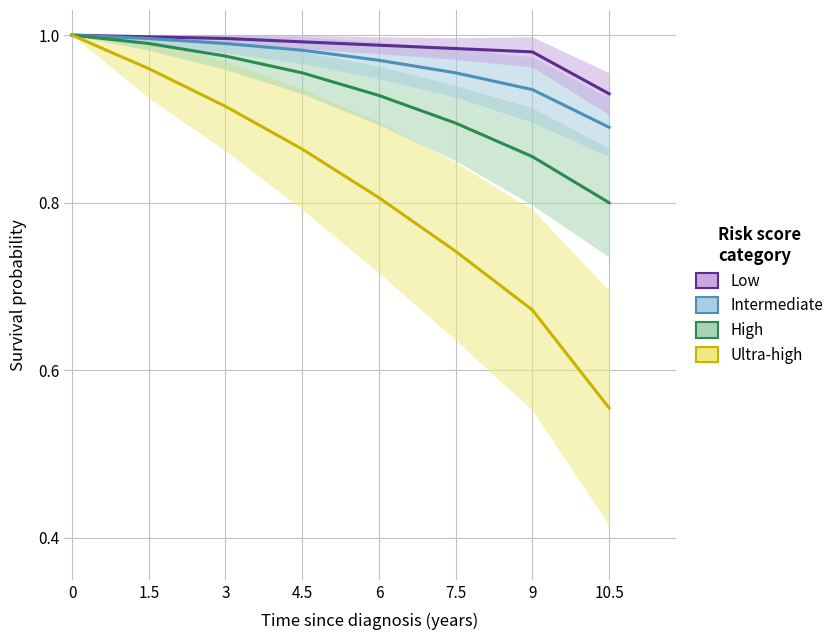

True or false: Intermediate has more than 0 interior local peaks.

False